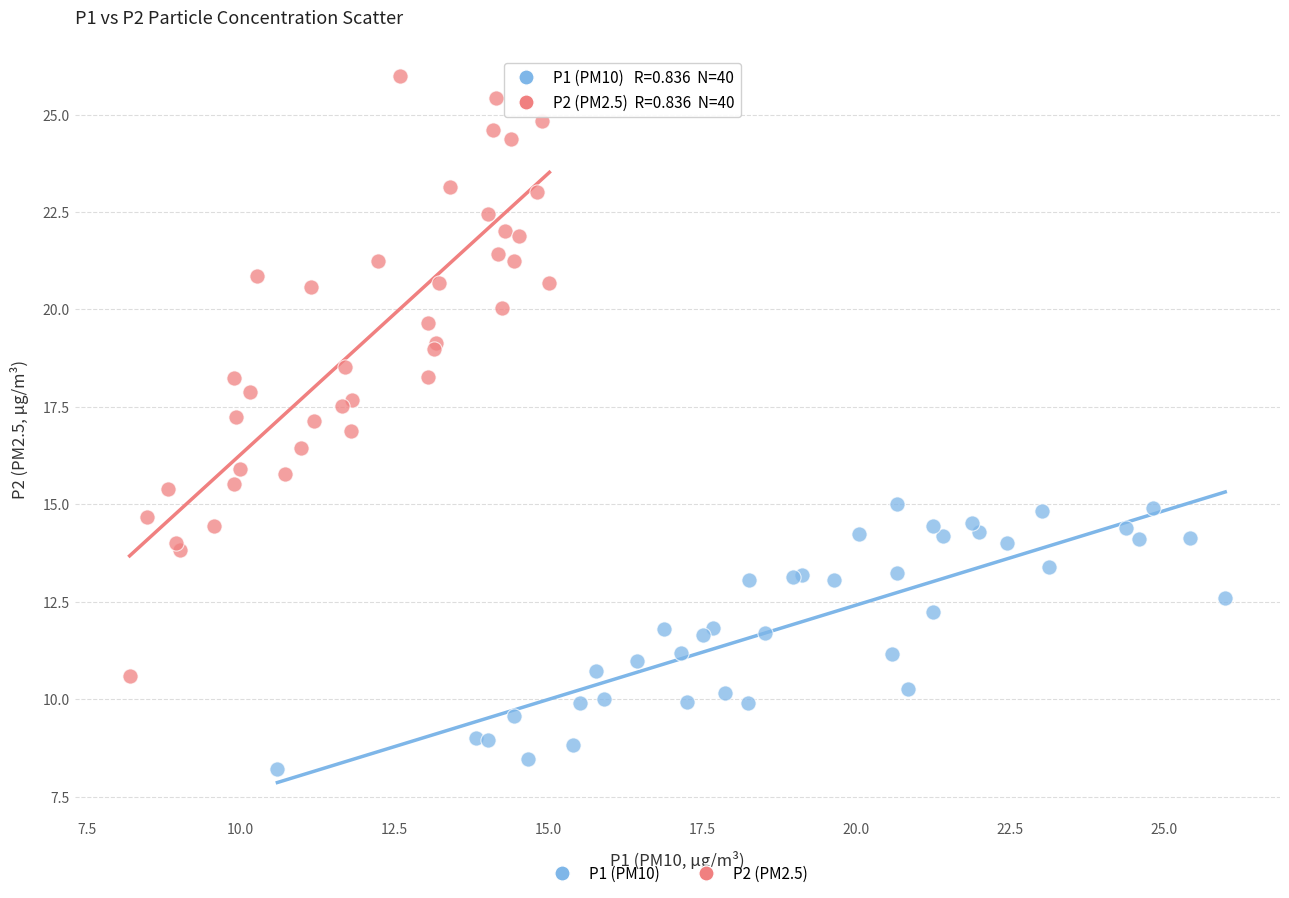

What are all the series names shown in the legend?

P1 (PM10), P2 (PM2.5)